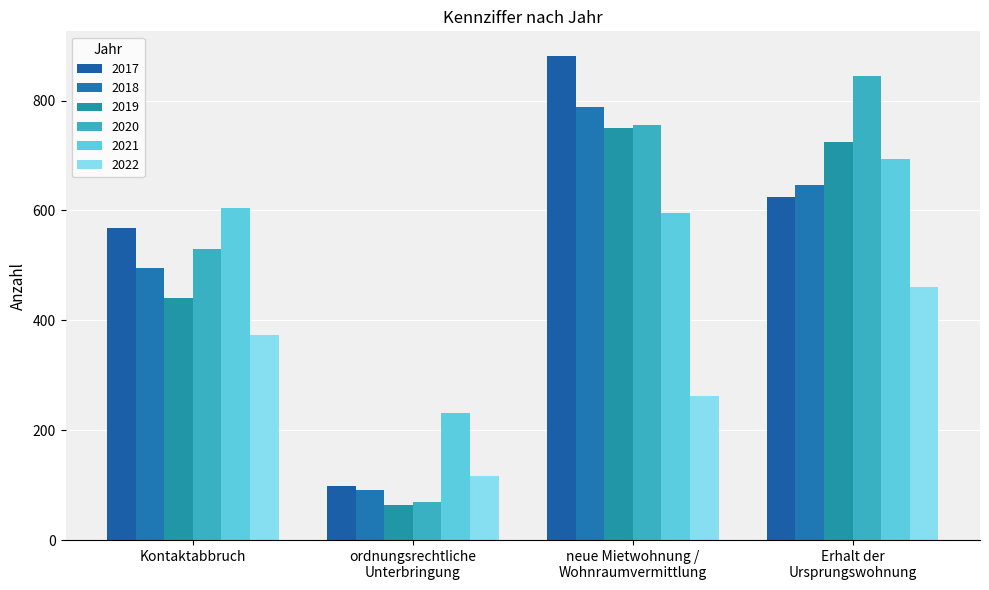

Reading left to right, list all the values displayed in this chart.

2017: Kontaktabbruch=569	ordnungsrechtliche
Unterbringung=99	neue Mietwohnung /
Wohnraumvermittlung=882	Erhalt der
Ursprungswohnung=624
2018: Kontaktabbruch=495	ordnungsrechtliche
Unterbringung=91	neue Mietwohnung /
Wohnraumvermittlung=789	Erhalt der
Ursprungswohnung=647
2019: Kontaktabbruch=441	ordnungsrechtliche
Unterbringung=64	neue Mietwohnung /
Wohnraumvermittlung=750	Erhalt der
Ursprungswohnung=724
2020: Kontaktabbruch=529	ordnungsrechtliche
Unterbringung=70	neue Mietwohnung /
Wohnraumvermittlung=756	Erhalt der
Ursprungswohnung=845
2021: Kontaktabbruch=605	ordnungsrechtliche
Unterbringung=232	neue Mietwohnung /
Wohnraumvermittlung=595	Erhalt der
Ursprungswohnung=693
2022: Kontaktabbruch=373	ordnungsrechtliche
Unterbringung=117	neue Mietwohnung /
Wohnraumvermittlung=262	Erhalt der
Ursprungswohnung=460